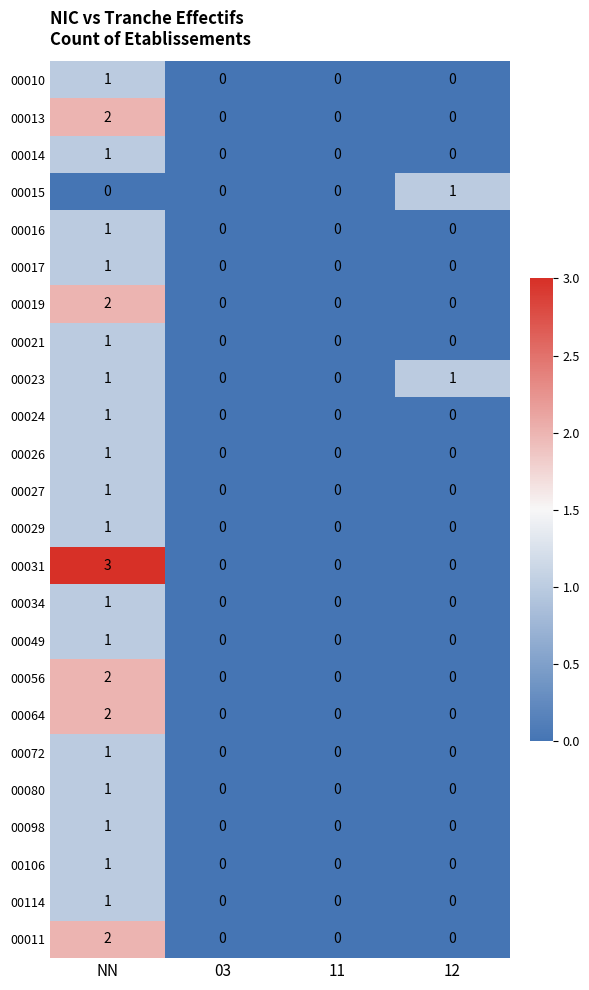

Is the value of 00013 at NN greater than the value of 00114 at 11?

Yes